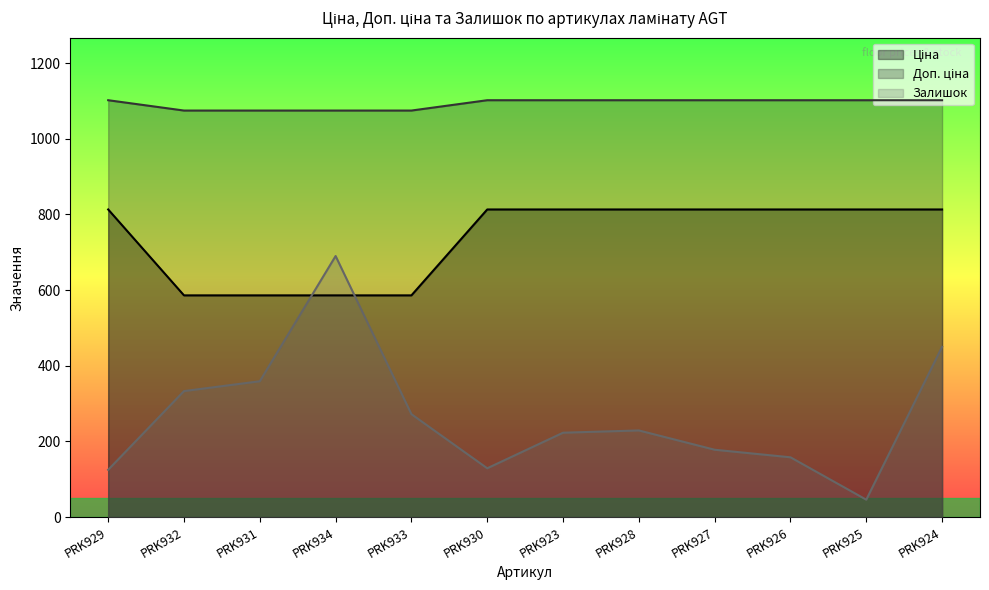

How many lines are shown in the chart?

3